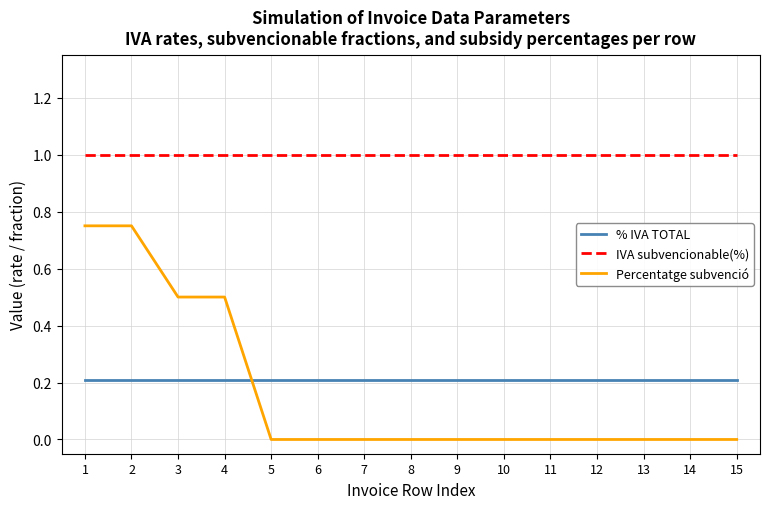

Between which two adjacent categories do % IVA TOTAL and Percentatge subvenció first intersect?

4 and 5